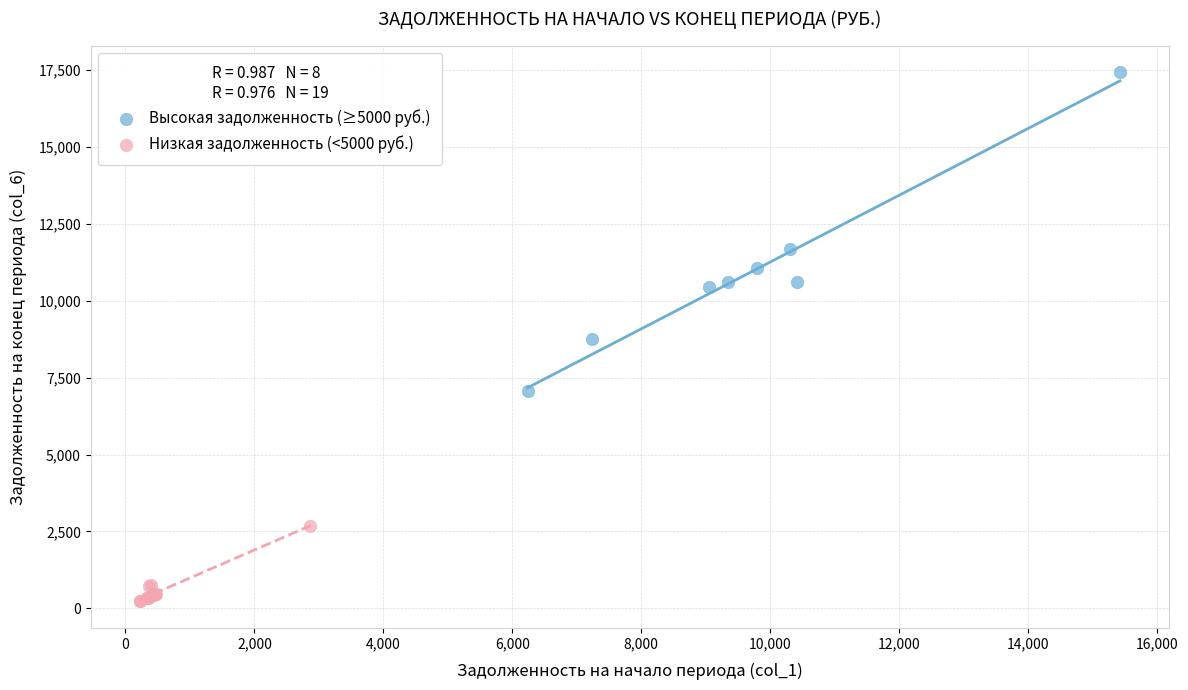

Which series has the largest Y range (max minus min)?

Высокая задолженность (≥5000 руб.)